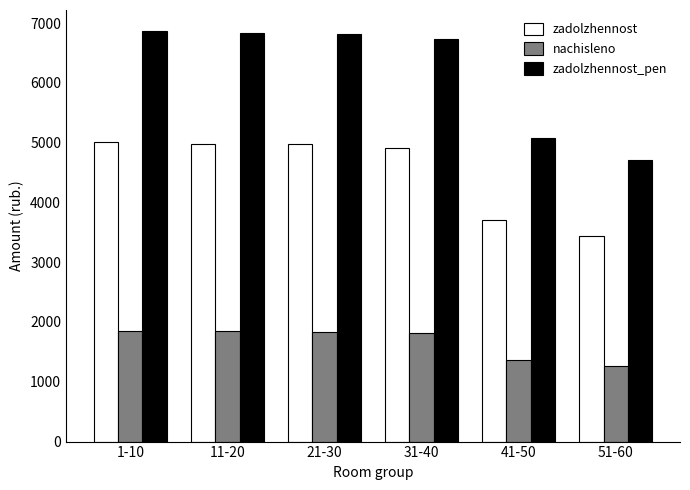

What is the total value across all series at 51-60?

9418.5